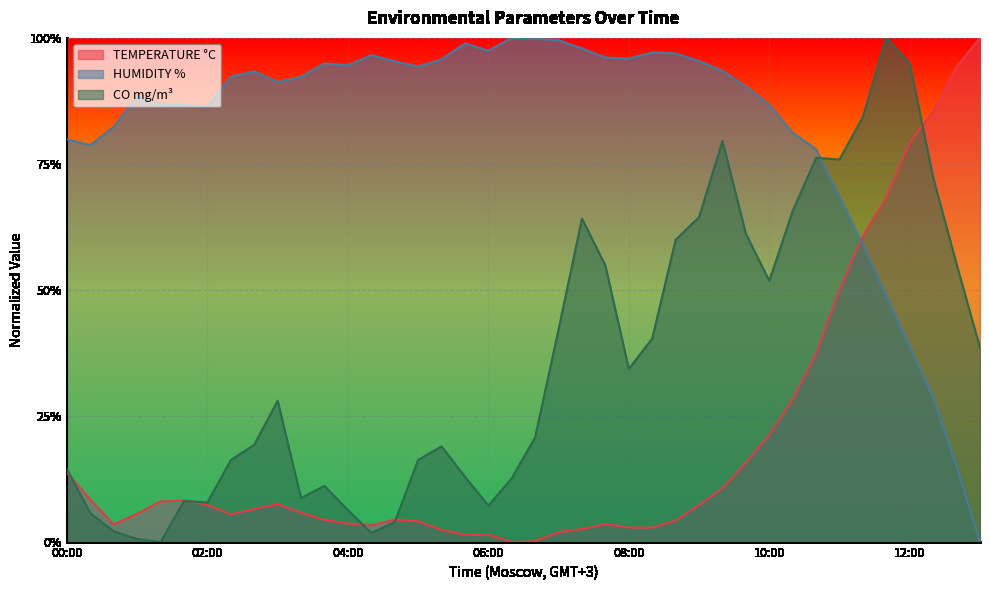

What is the label of the 11th point from the right?

09:40